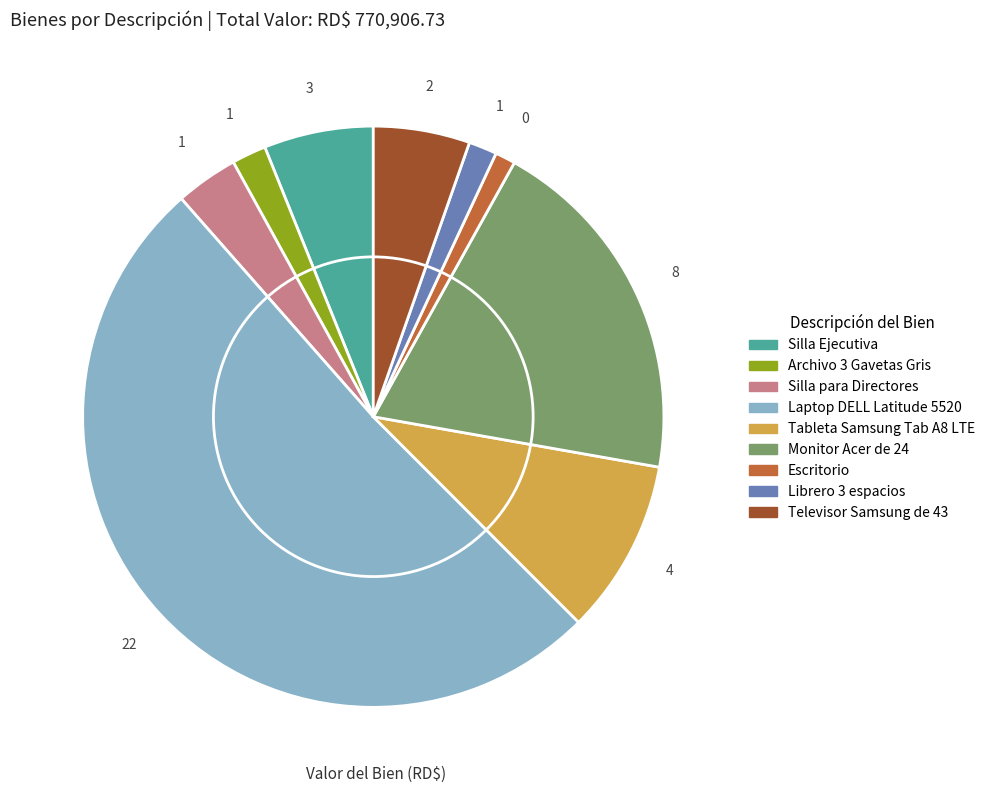

How many slices are in this pie chart?

9